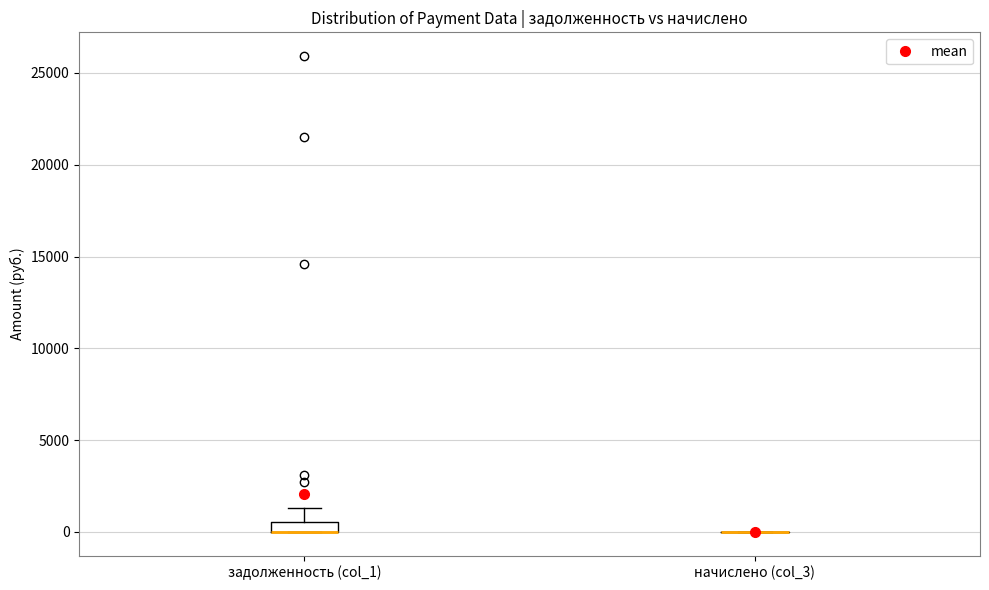

Which box is the tallest, from its lower edge to its upper edge?

задолженность (col_1)